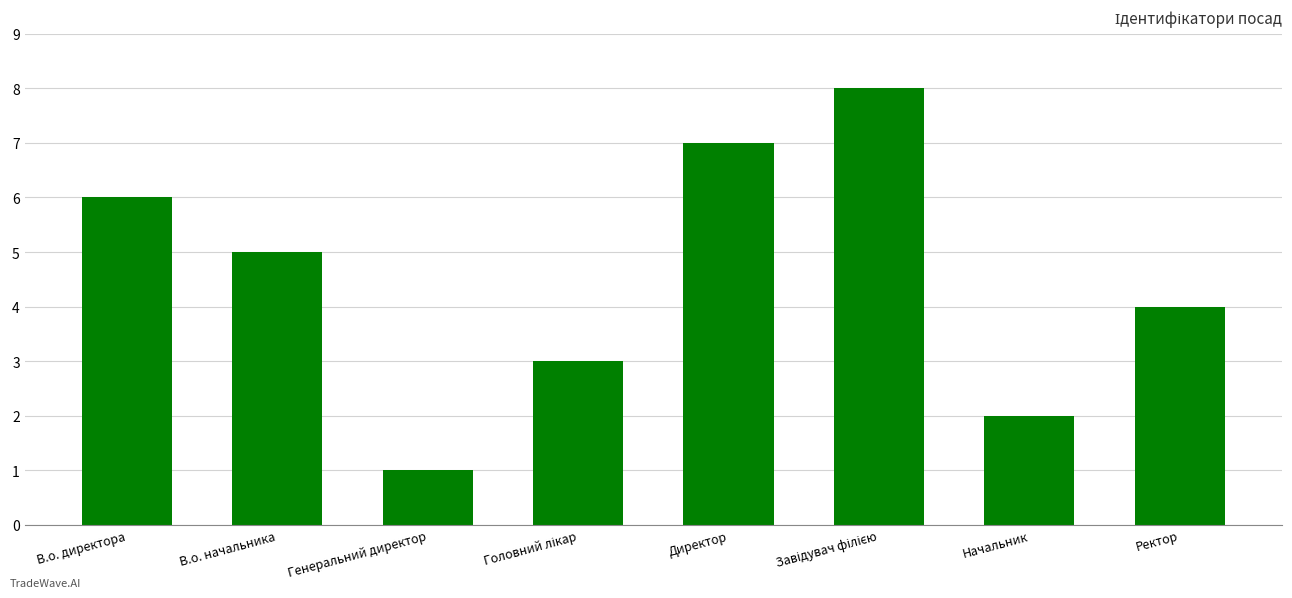

What is the difference between the maximum and minimum values?

7